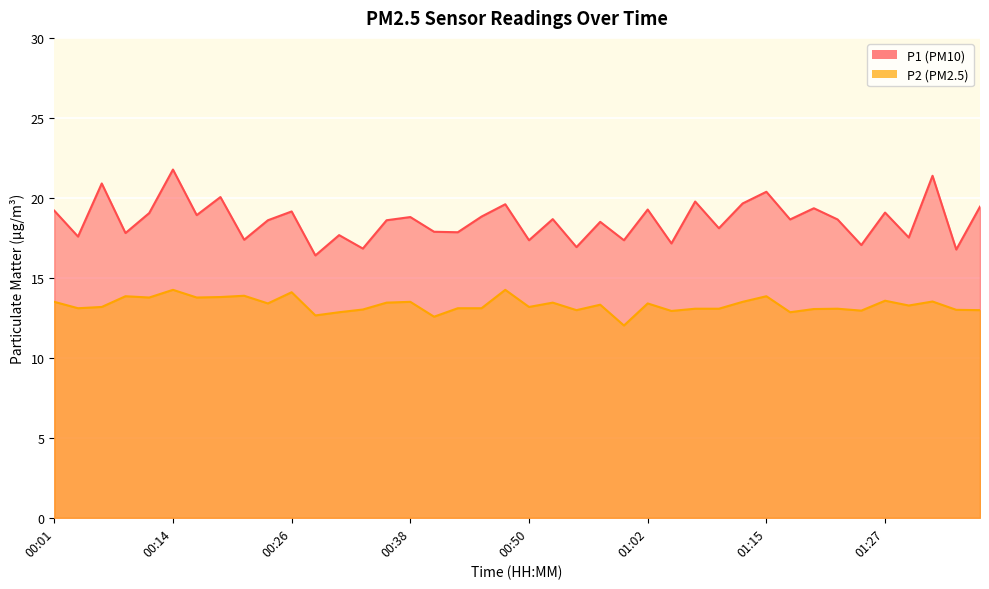

Which category has the highest value across all series?

00:14